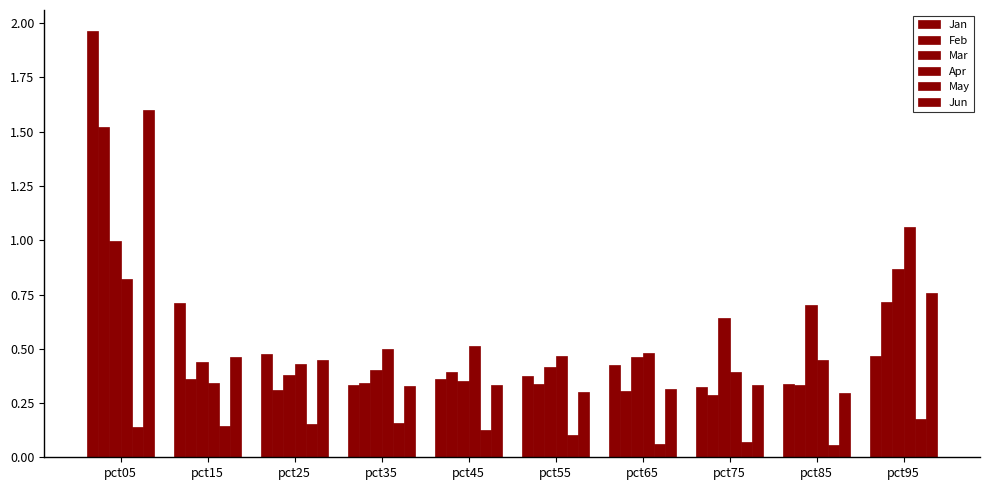

How many Jan values are between 0 and 1?

9